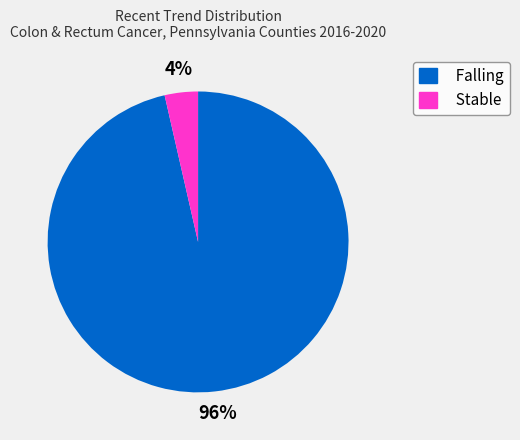

Does any single category account for the majority?

Yes